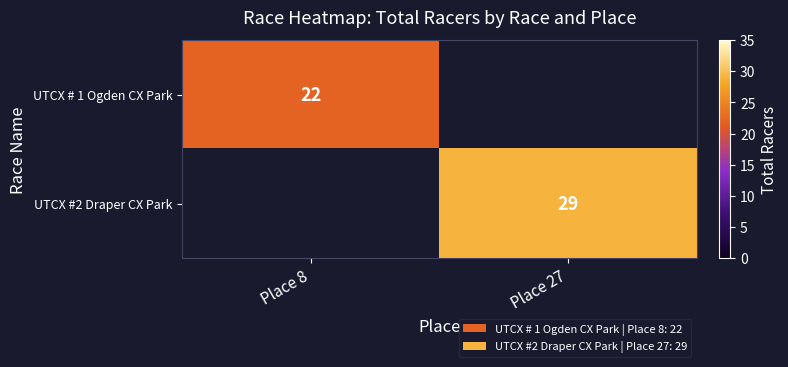

True or false: UTCX # 1 Ogden CX Park has a value of 36 at Place 8.

False